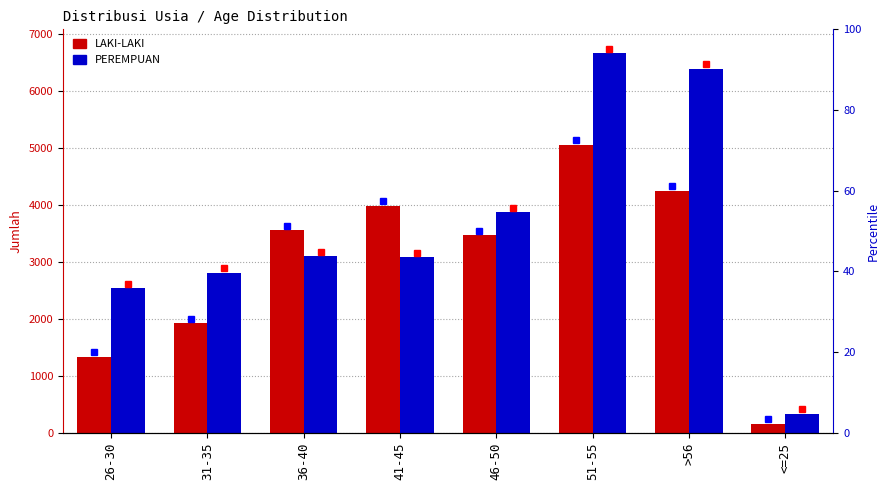

What is the sum of the LAKI-LAKI values at <=25 and 26-30?

1495